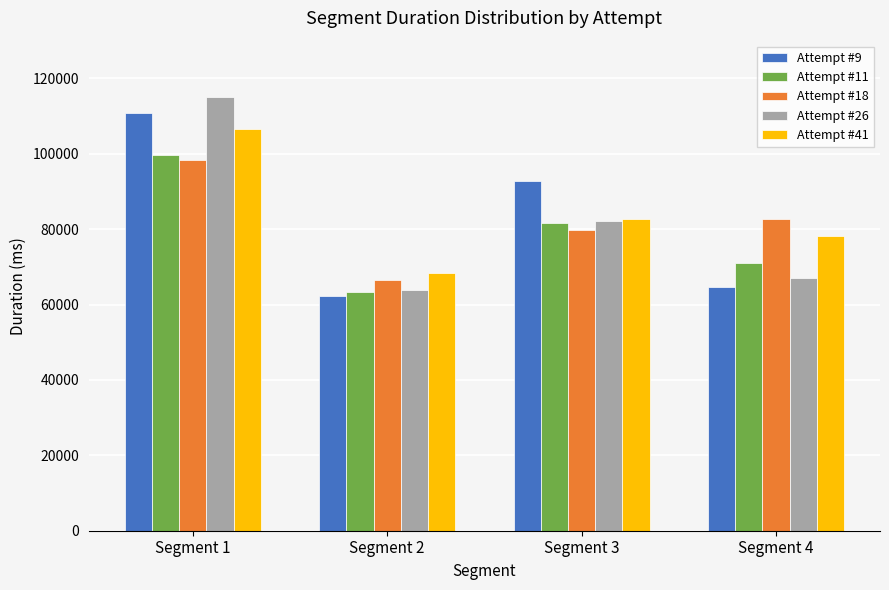

Where is Attempt #26 nearest to the value 89467?

Segment 3